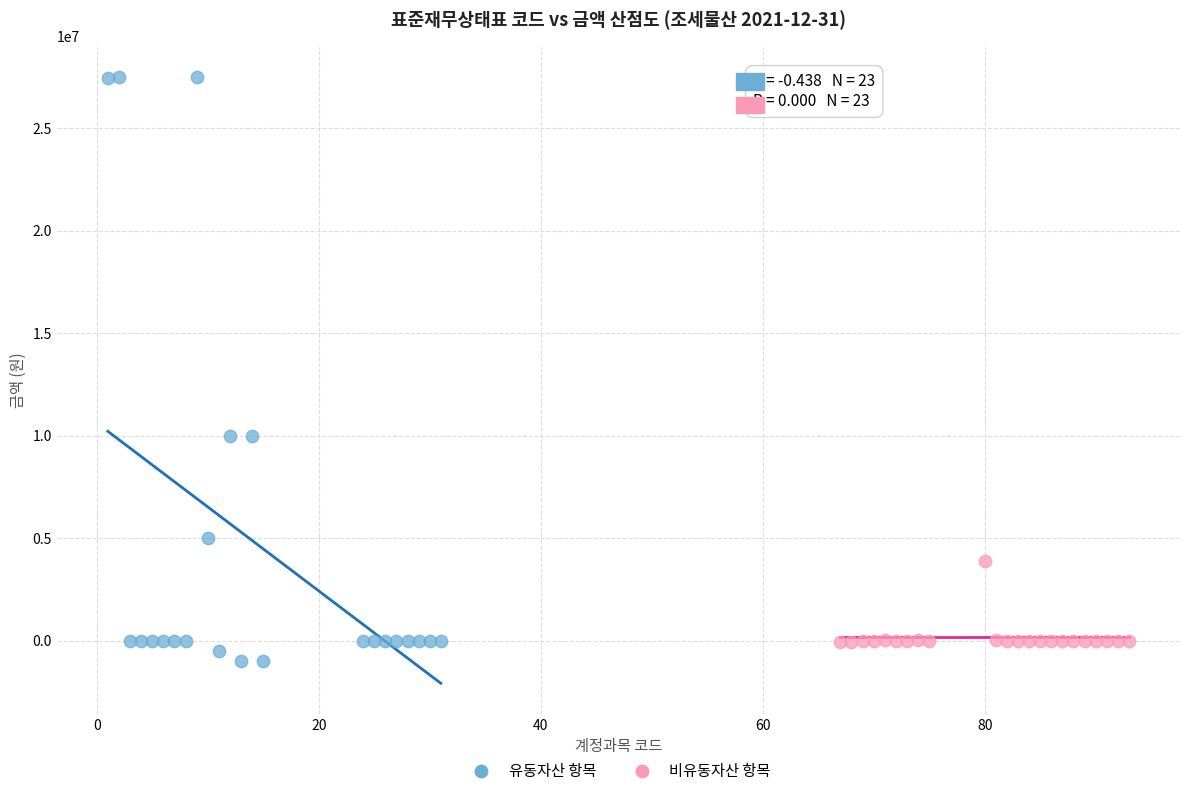

Which series has the largest Y range (max minus min)?

유동자산 항목